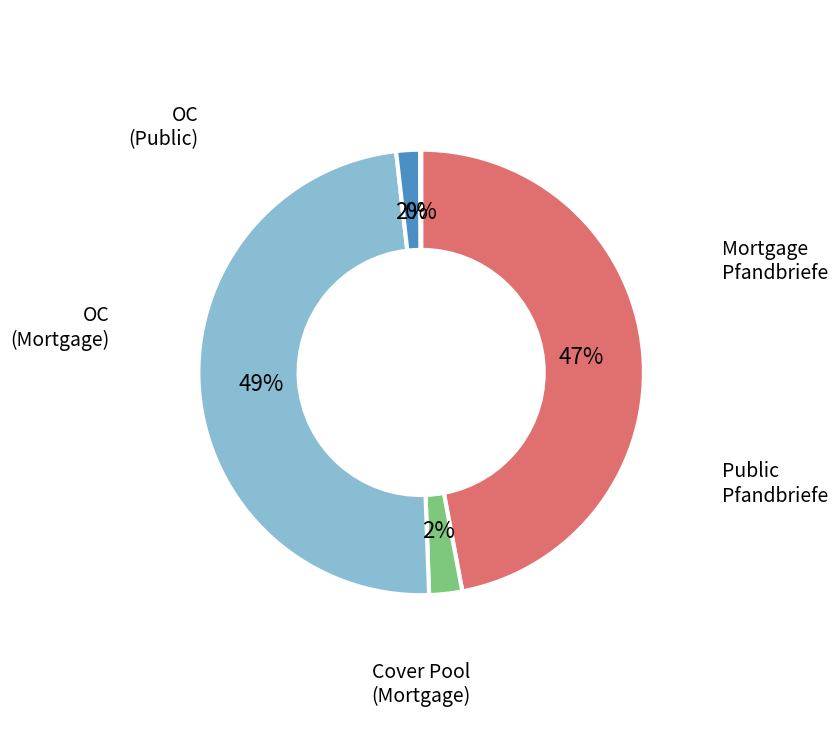

To the nearest percent, what is the average slice percentage?

20%